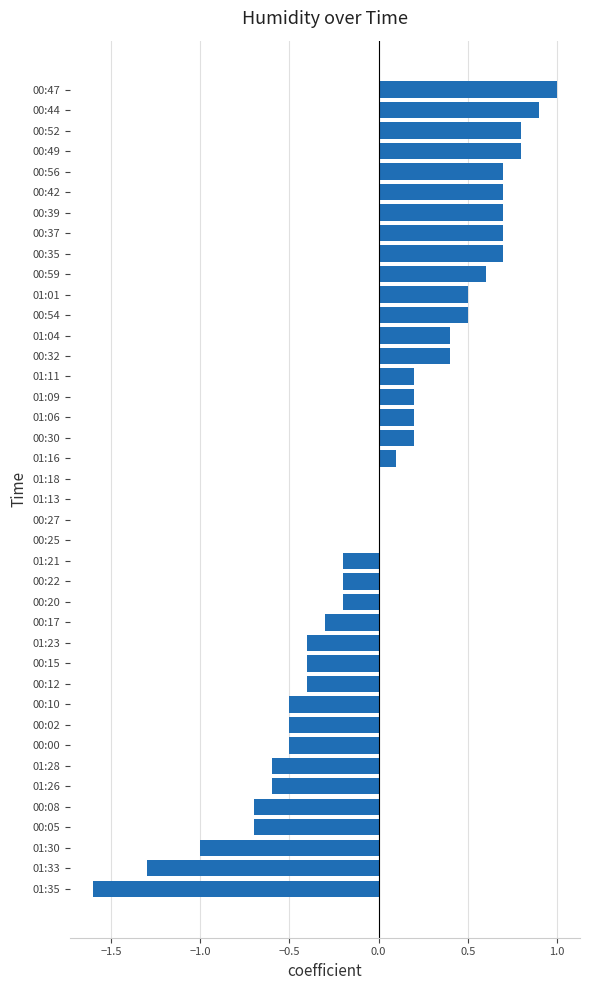

What is the sum of the values at 01:09 and 00:10?

-0.3